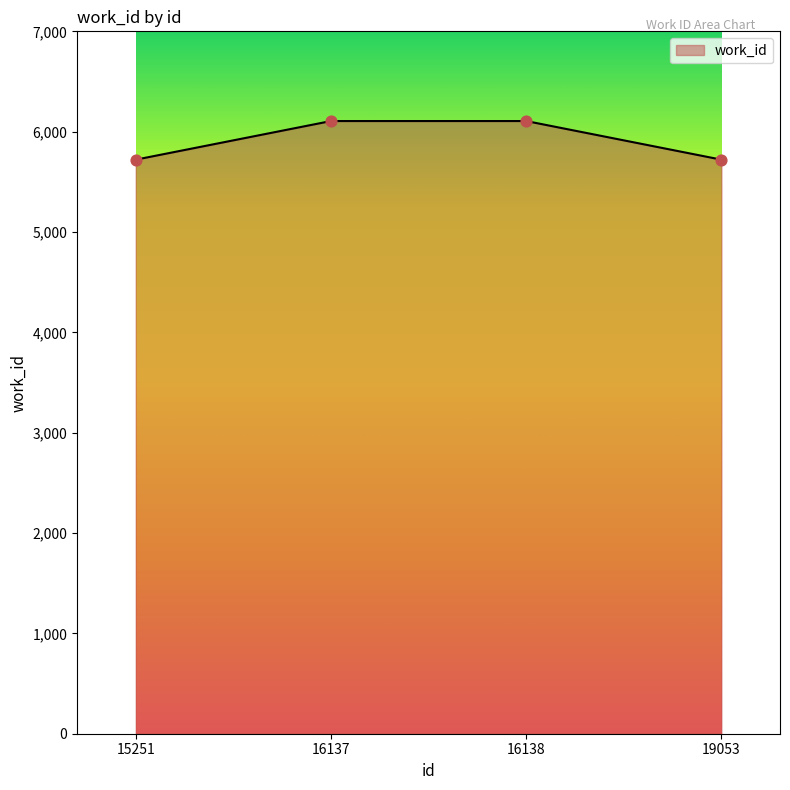

What is the ratio of the value at 19053 to the value at 16137?

0.9